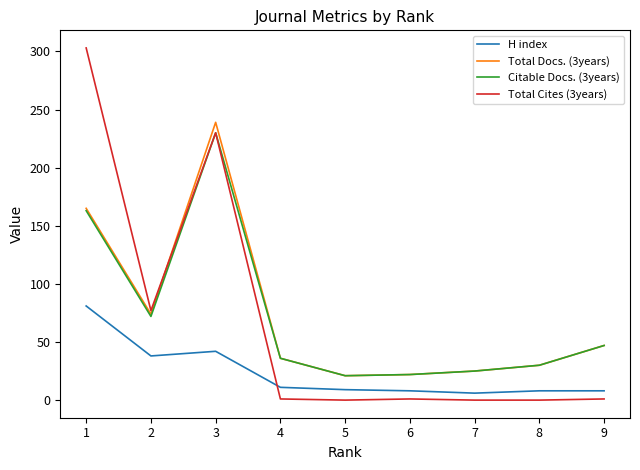

Does the chart display data point markers on the line(s)?

No